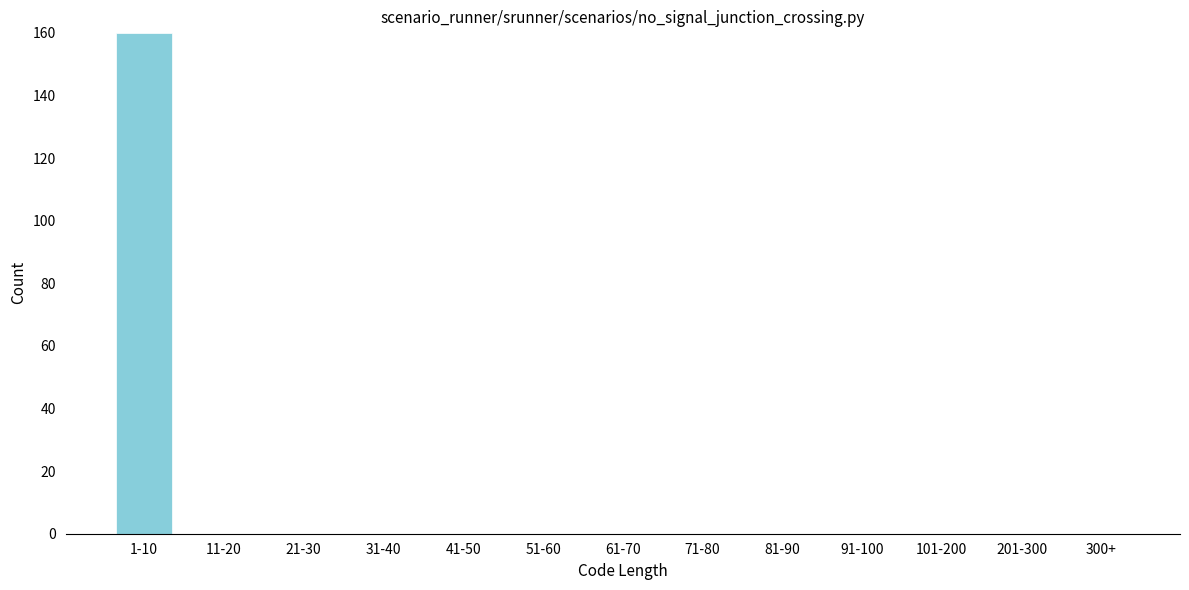

Reading left to right, what are all the values shown in this chart?

1-10=160	11-20=0	21-30=0	31-40=0	41-50=0	51-60=0	61-70=0	71-80=0	81-90=0	91-100=0	101-200=0	201-300=0	300+=0